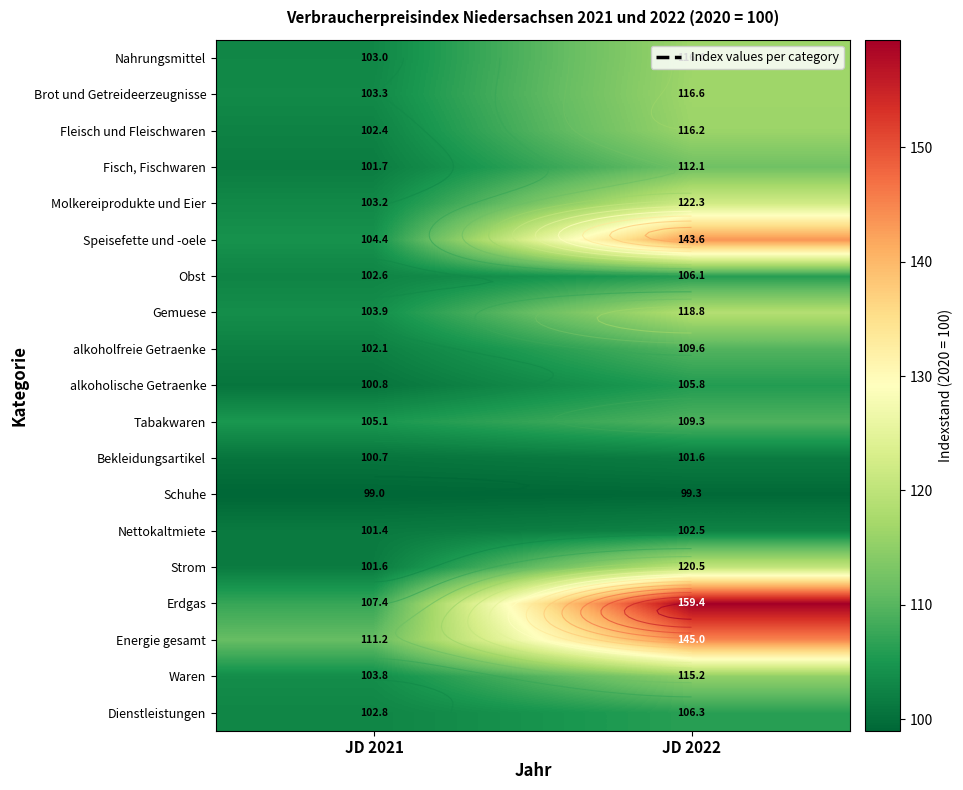

What is the sum of the Fleisch und Fleischwaren values at JD 2022 and JD 2021?

218.6